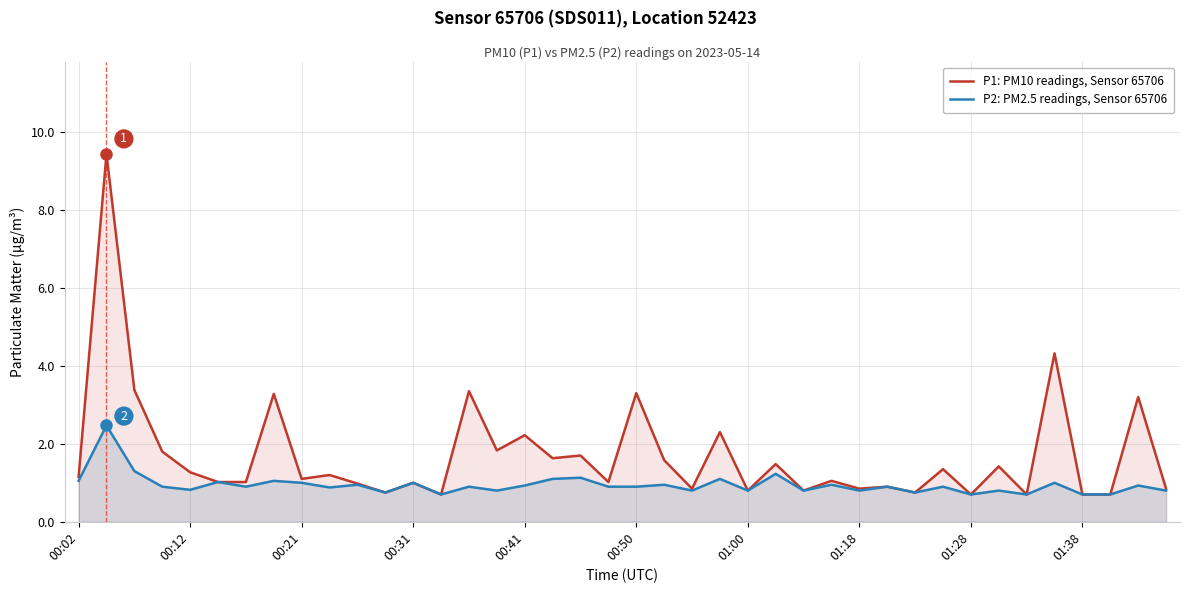

How many data points in P1: PM10 readings, Sensor 65706 are less than 1?

14